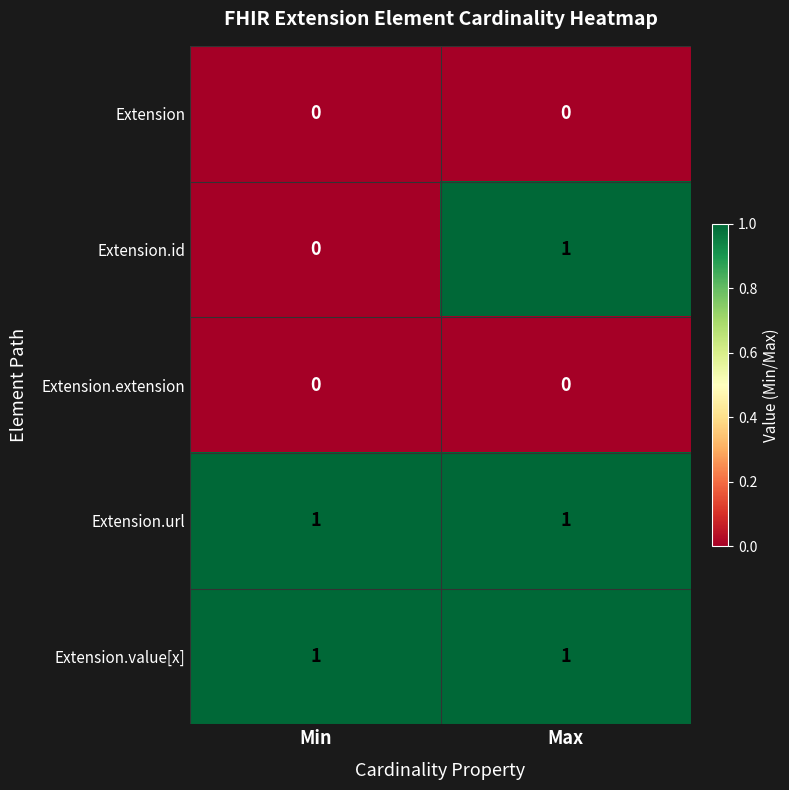

Which series changed the most between Min and Max?

Extension.id